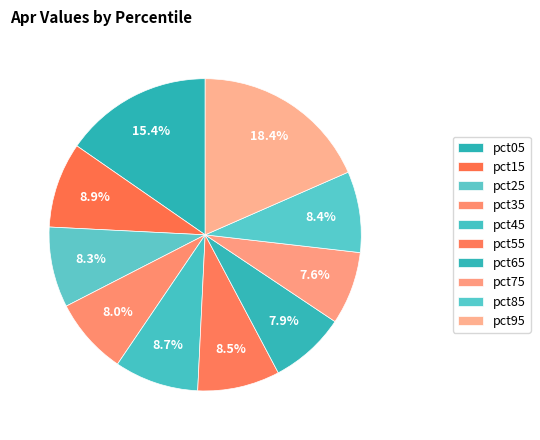

Which slice is the smallest?

pct75